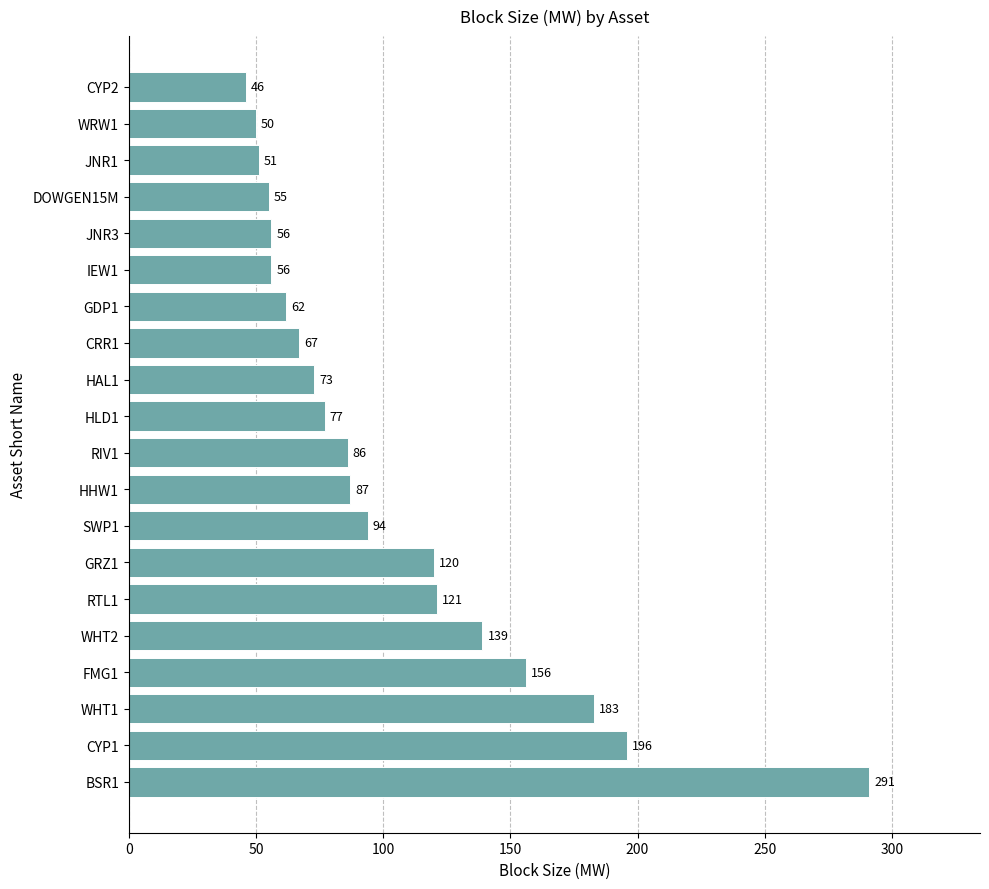

Reading bottom to top, transcribe all the data shown in this chart.

BSR1=291	CYP1=196	WHT1=183	FMG1=156	WHT2=139	RTL1=121	GRZ1=120	SWP1=94	HHW1=87	RIV1=86	HLD1=77	HAL1=73	CRR1=67	GDP1=62	IEW1=56	JNR3=56	DOWGEN15M=55	JNR1=51	WRW1=50	CYP2=46